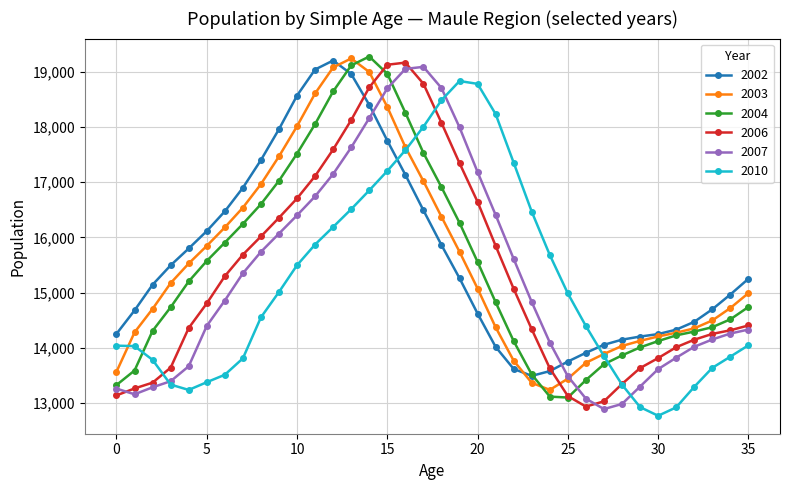

What is the maximum value for 2007?

19090